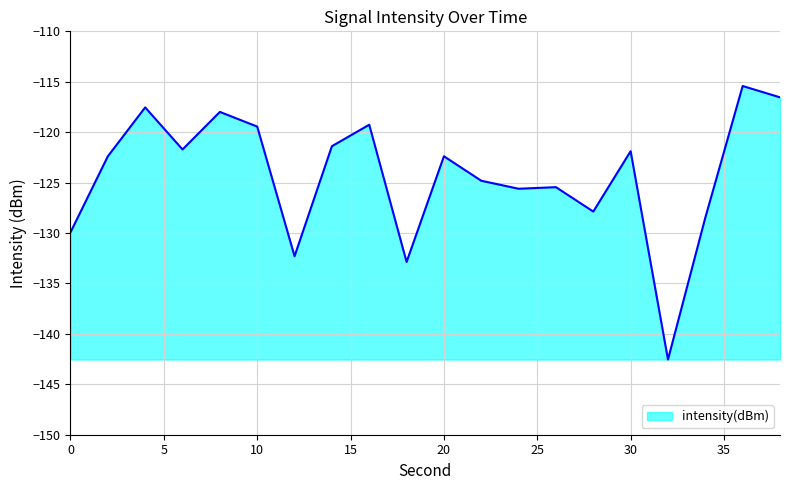

How many lines are shown in the chart?

1